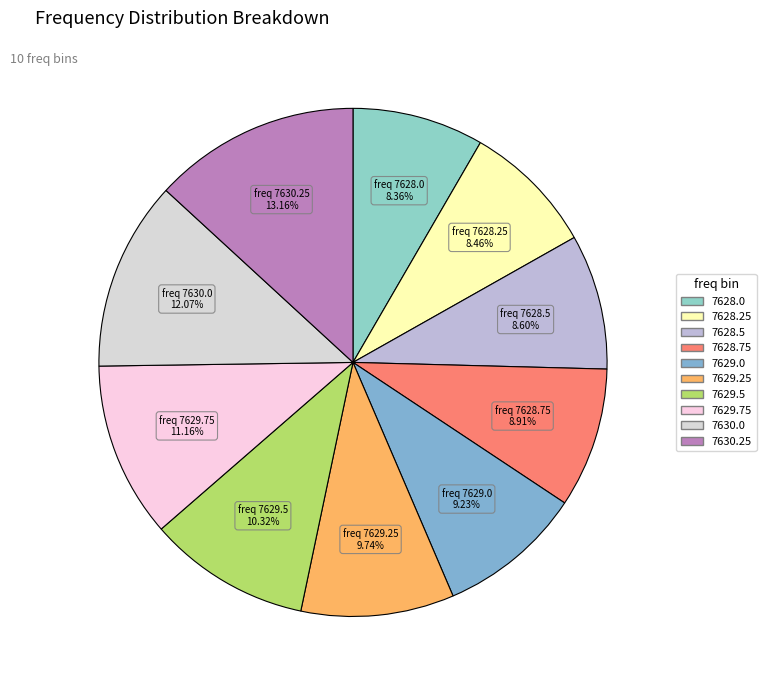

Does 7628.0 account for over 50% of the chart?

No